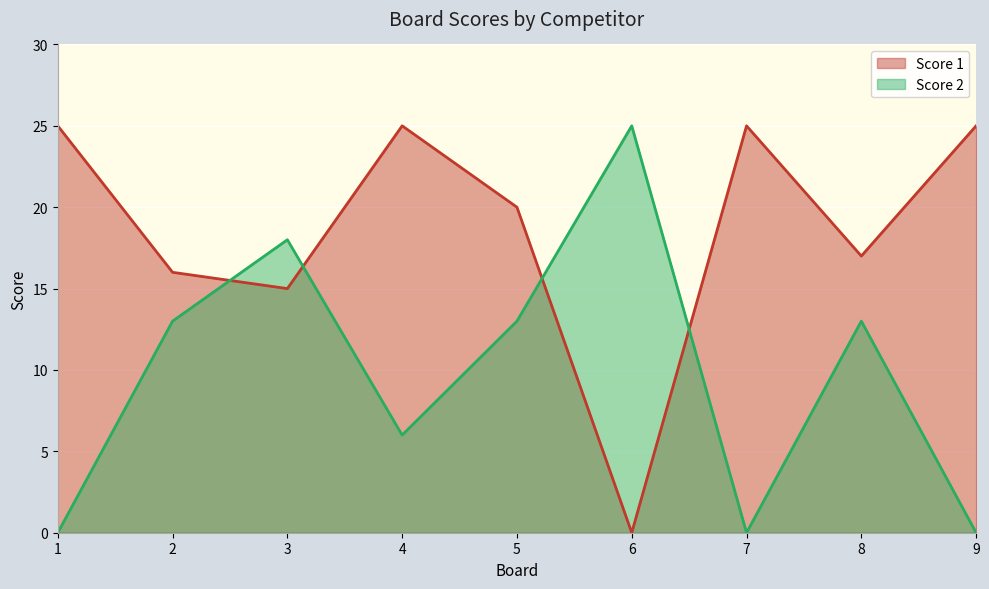

How many values in the Score 2 series are below 13?

4